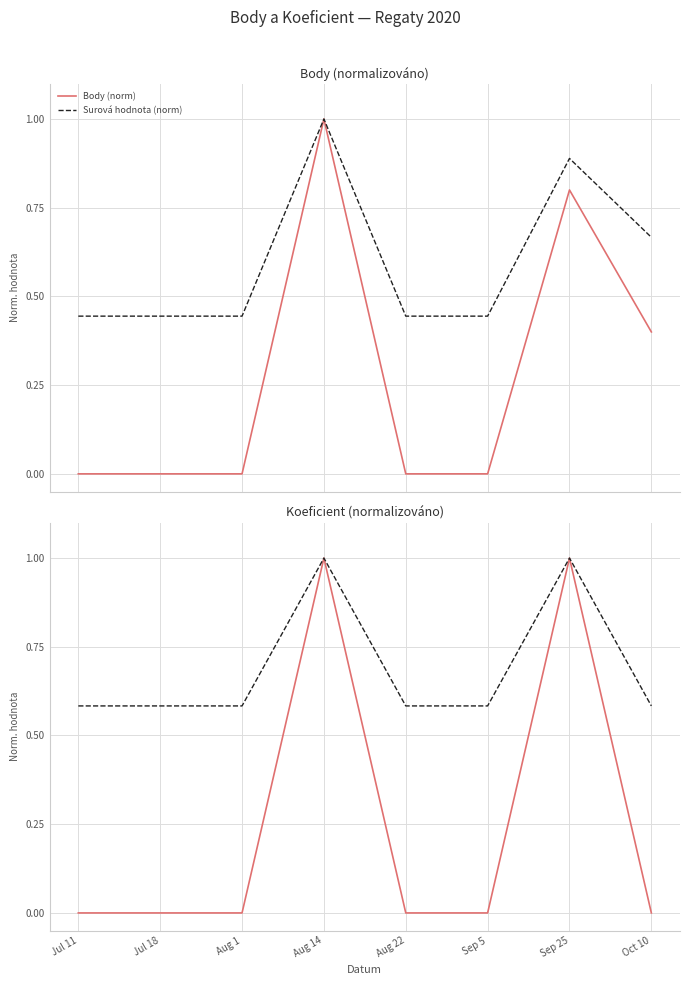

Which has a higher value, Sep 25 or Oct 10?

Sep 25